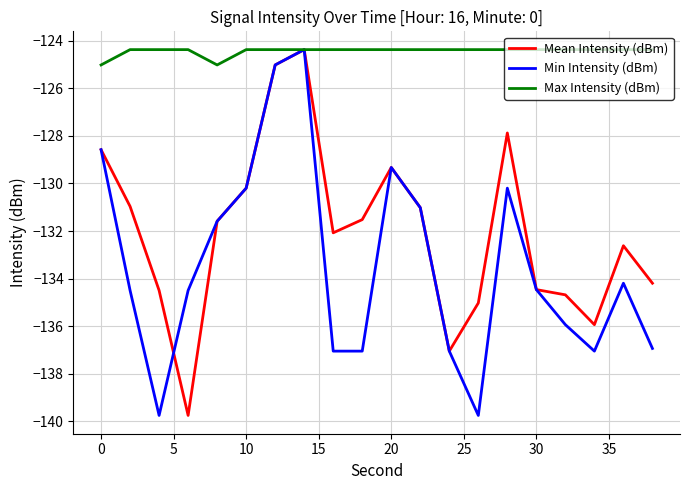

Reading right to left, list all the values displayed in this chart.

Mean Intensity (dBm): -134.2	-132.6	-135.9	-134.7	-134.5	-127.9	-135.0	-137.0	-131.0	-129.3	-131.5	-132.1	-124.4	-125.0	-130.2	-131.6	-139.7	-134.5	-131.0	-128.6
Min Intensity (dBm): -136.9	-134.2	-137.0	-135.9	-134.5	-130.2	-139.7	-137.0	-131.0	-129.3	-137.0	-137.0	-124.4	-125.0	-130.2	-131.6	-134.5	-139.7	-134.5	-128.6
Max Intensity (dBm): -124.4	-124.4	-124.4	-124.4	-124.4	-124.4	-124.4	-124.4	-124.4	-124.4	-124.4	-124.4	-124.4	-124.4	-124.4	-125.0	-124.4	-124.4	-124.4	-125.0